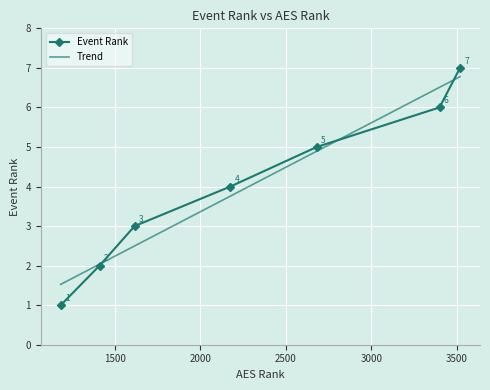

What is the approximate value at 1183?

1